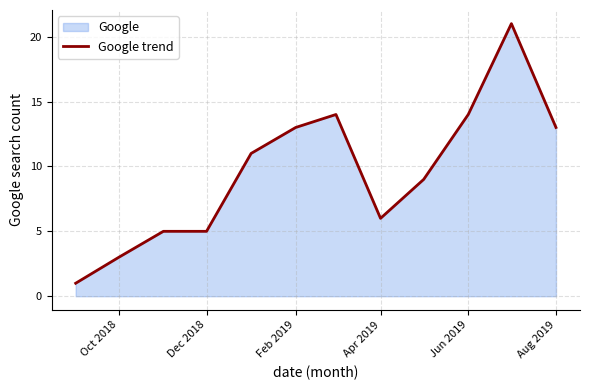

What is the difference between the maximum and minimum values?

20